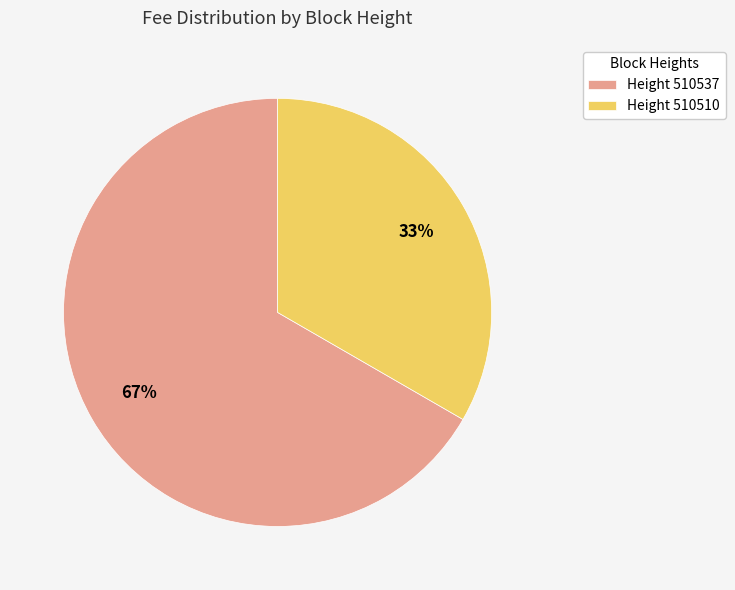

The Height 510537 slice represents 67% of the pie. True or false?

True